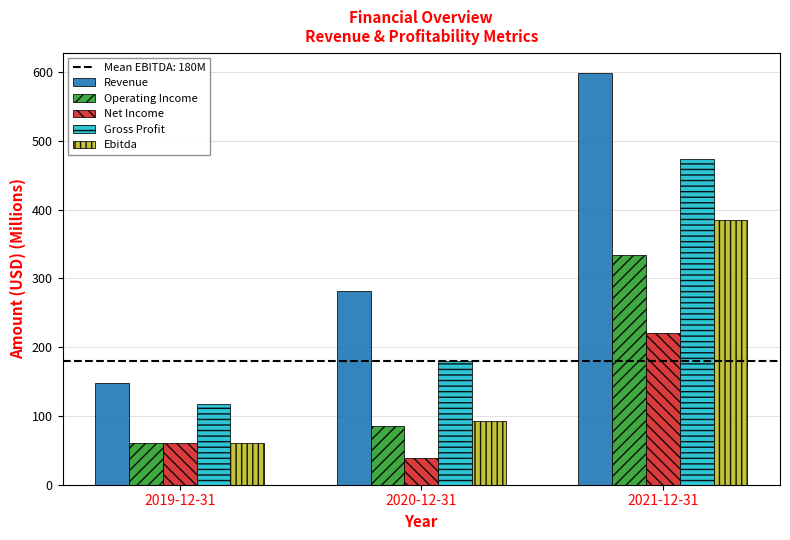

Rank the categories by Operating Income value from lowest to highest.

2019-12-31, 2020-12-31, 2021-12-31